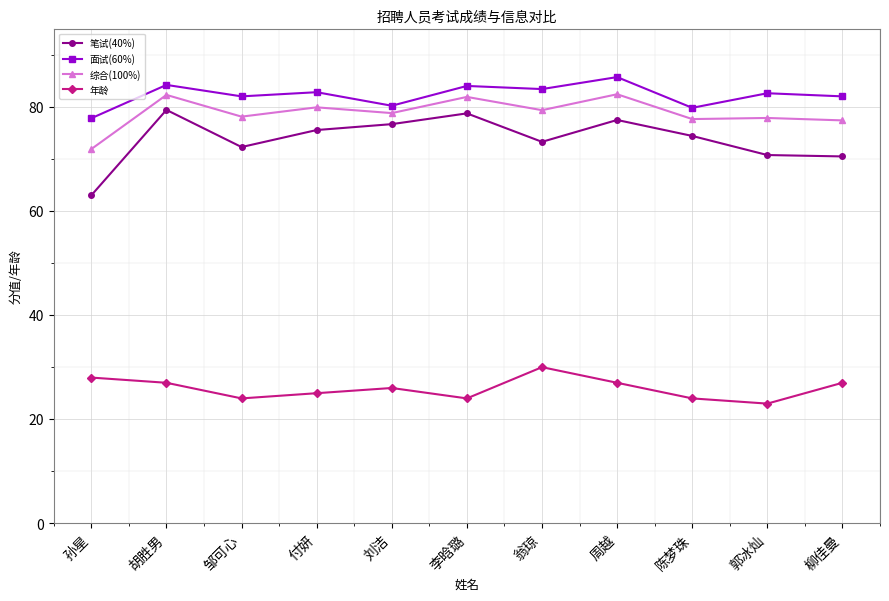

List the series in order of their peak value, lowest first.

年龄, 笔试(40%), 综合(100%), 面试(60%)